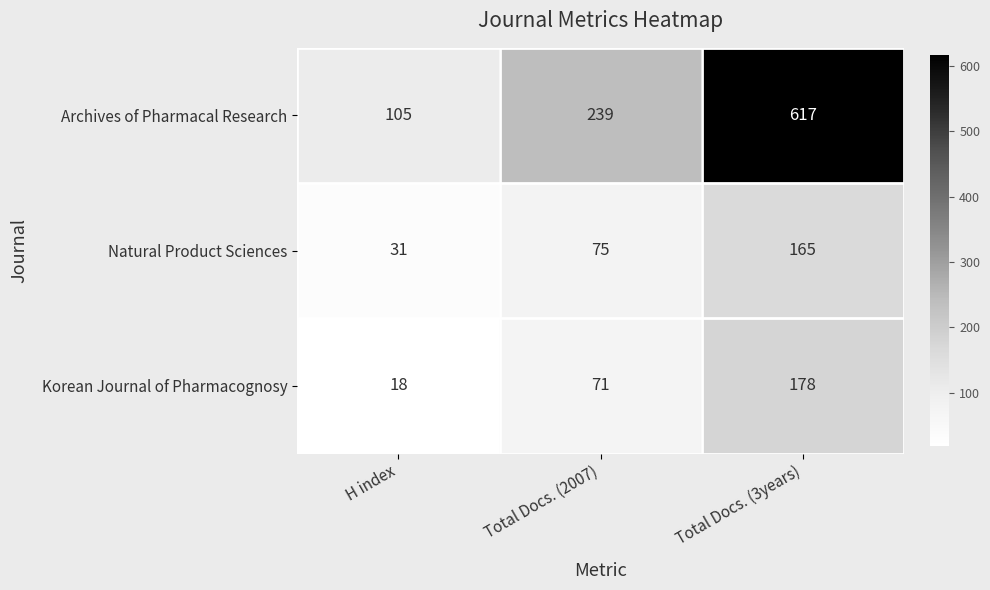

What is the greatest value displayed?

617